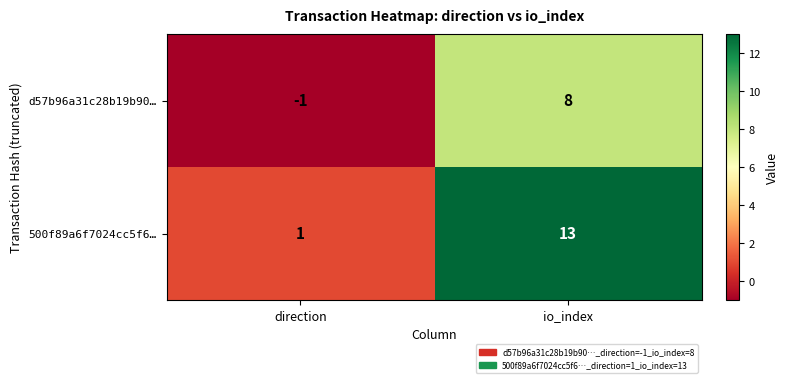

Rank the series by their average value, from lowest to highest.

d57b96a31c28b19b90…, 500f89a6f7024cc5f6…